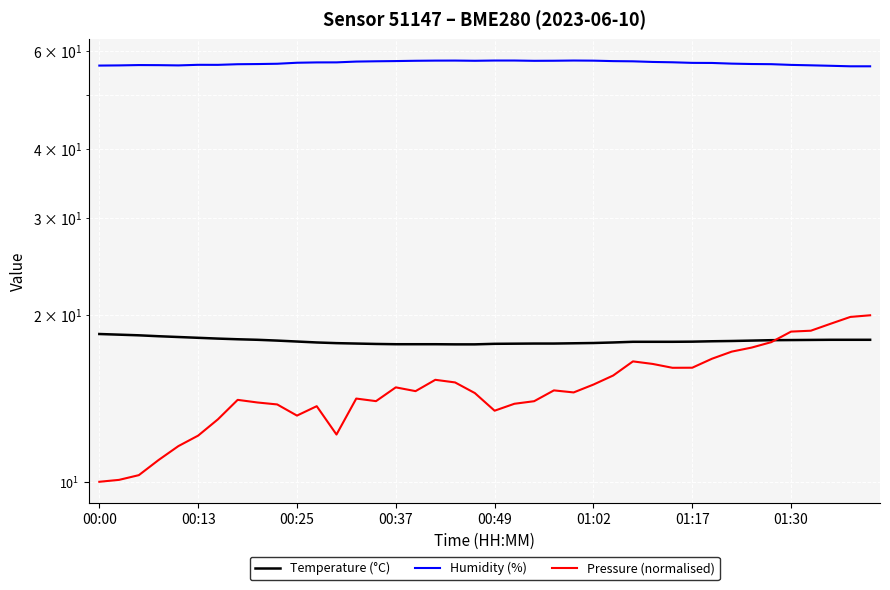

What is the difference between the maximum and second lowest values in the Temperature (°C) series?

0.8